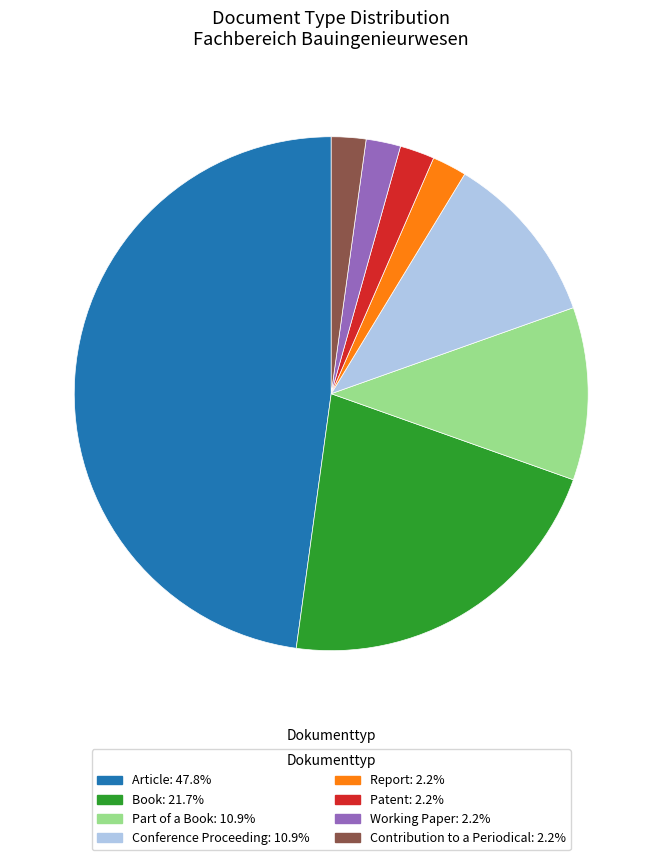

Which category has the biggest portion of the pie?

Article